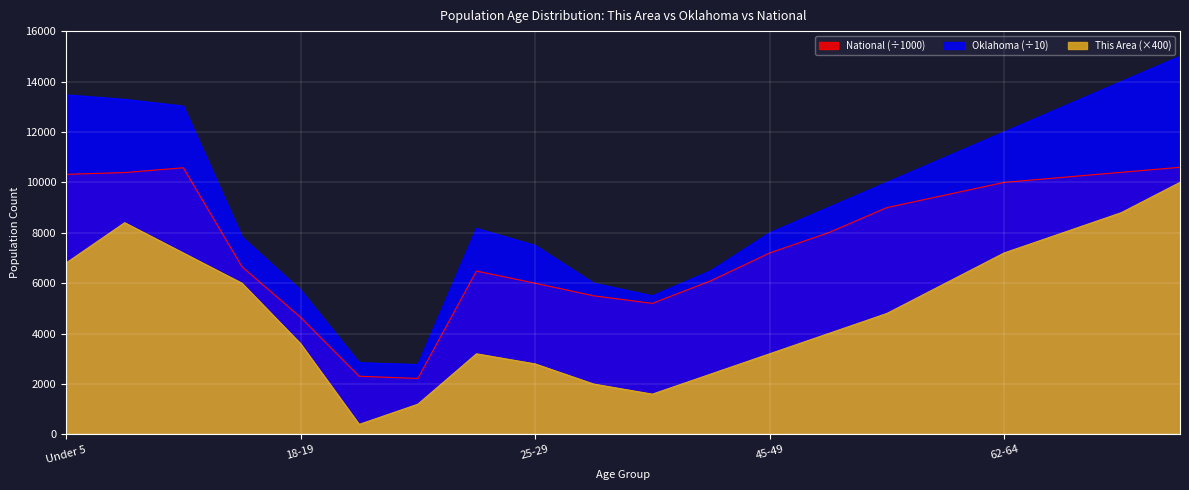

What is the difference between the maximum and minimum values in the This Area series?

9600.0